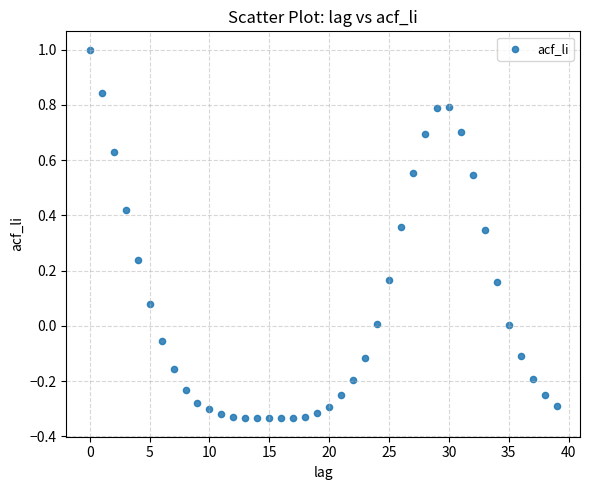

What is the range of Y values (max minus min)?

1.3